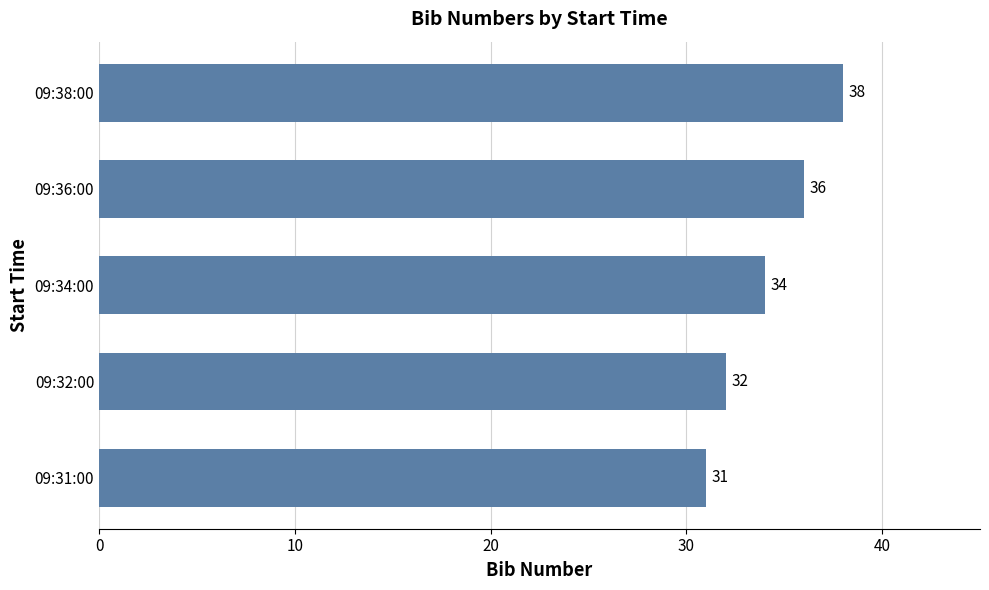

What is the ratio of the value at 09:31:00 to the value at 09:38:00?

0.8